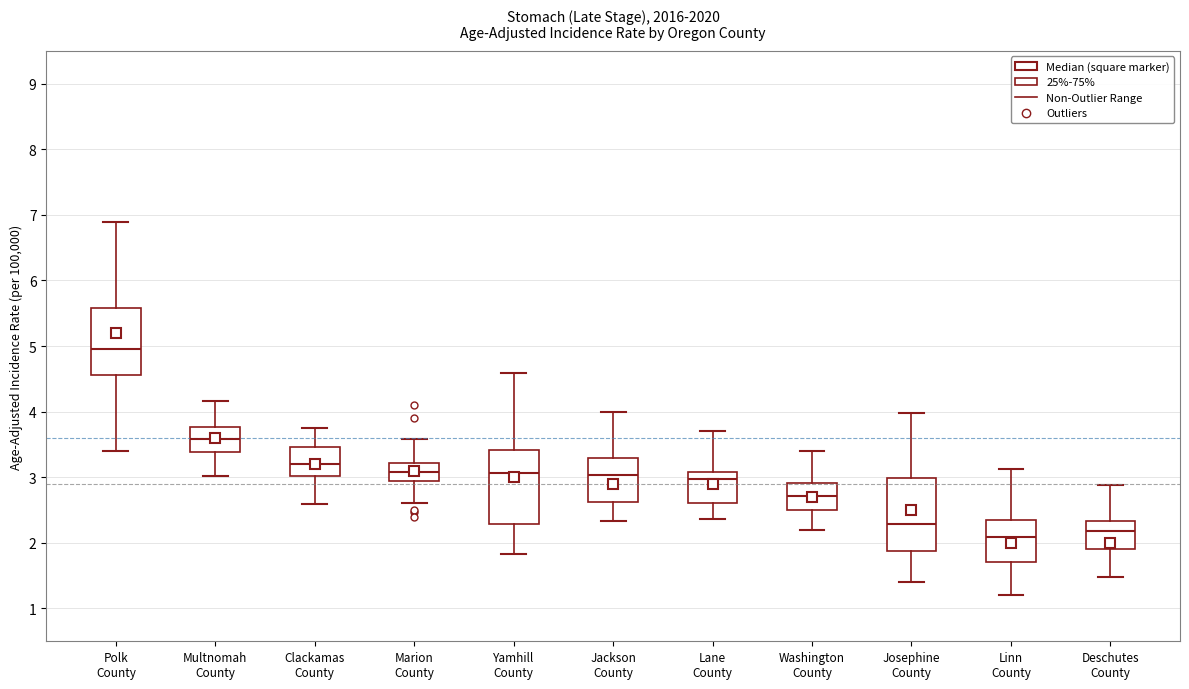

Which box's median line is the lowest?

Linn County